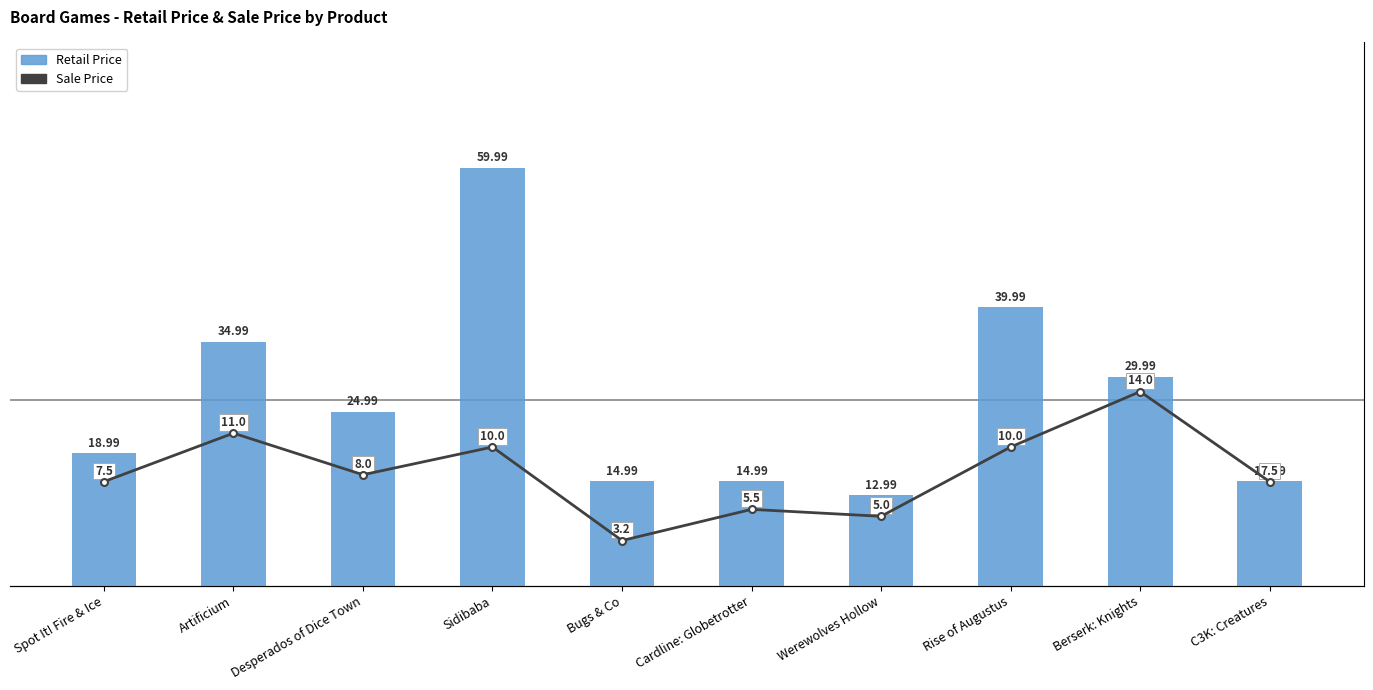

Which has a higher value, Cardline: Globetrotter or Sidibaba?

Sidibaba